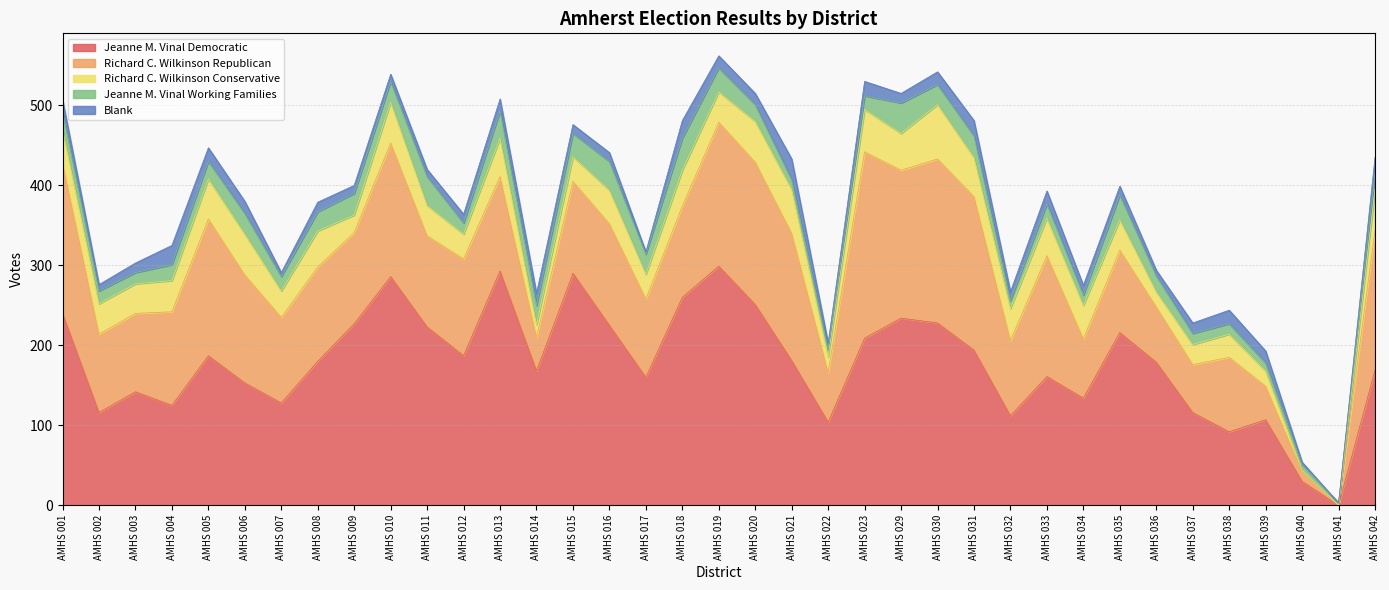

Which series changed the most between AMHS 007 and AMHS 038?

Jeanne M. Vinal Democratic